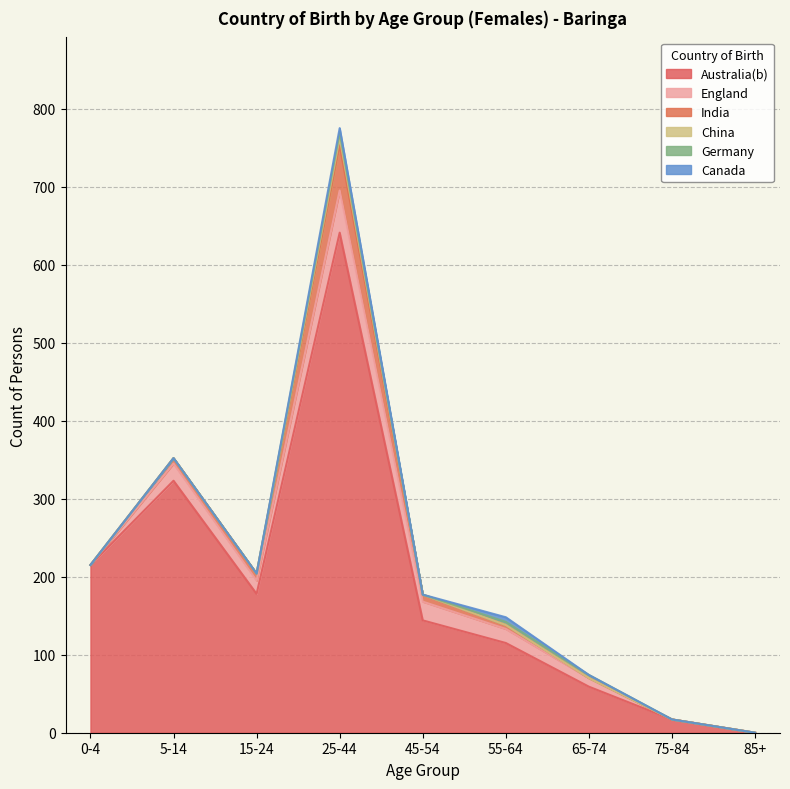

Reading right to left, extract all data points from this chart.

Australia(b): 0	17	59	115	144	641	178	323	215
England: 0	0	11	18	24	54	17	22	0
India: 0	0	0	5	9	58	9	7	0
China: 0	0	0	0	0	10	0	0	0
Germany: 0	0	4	4	0	6	0	0	0
Canada: 0	0	0	6	0	6	0	0	0